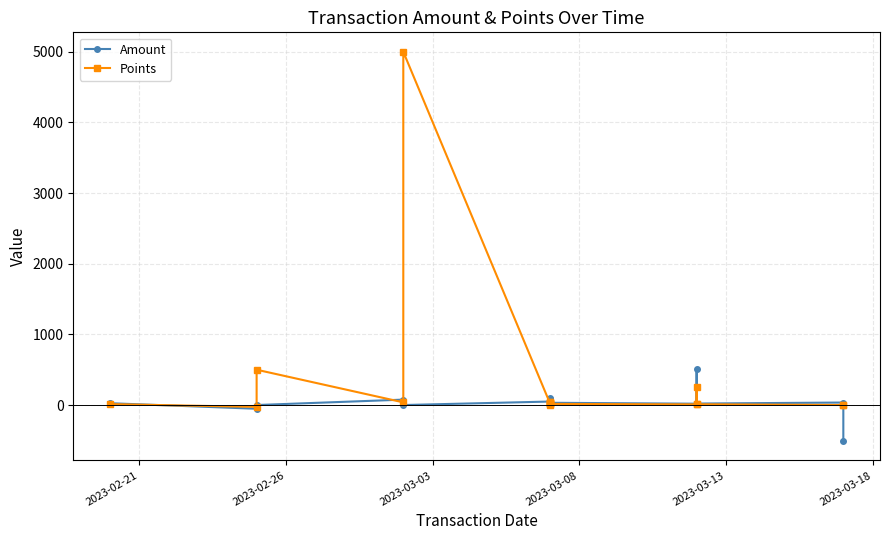

Which series has the largest total across all categories?

Points